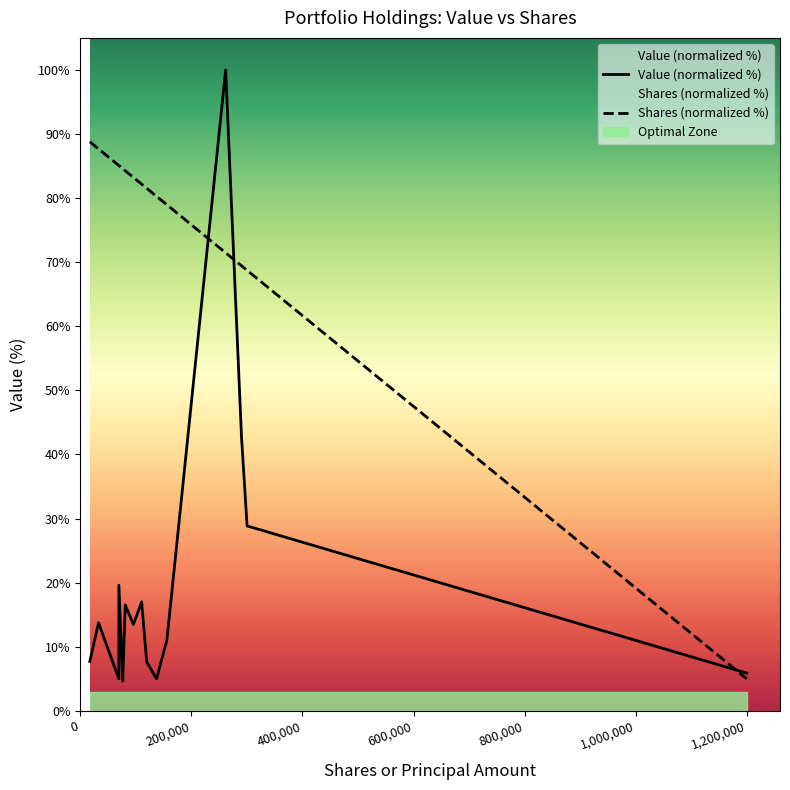

What is the minimum value for Shares (normalized %)?

5.0